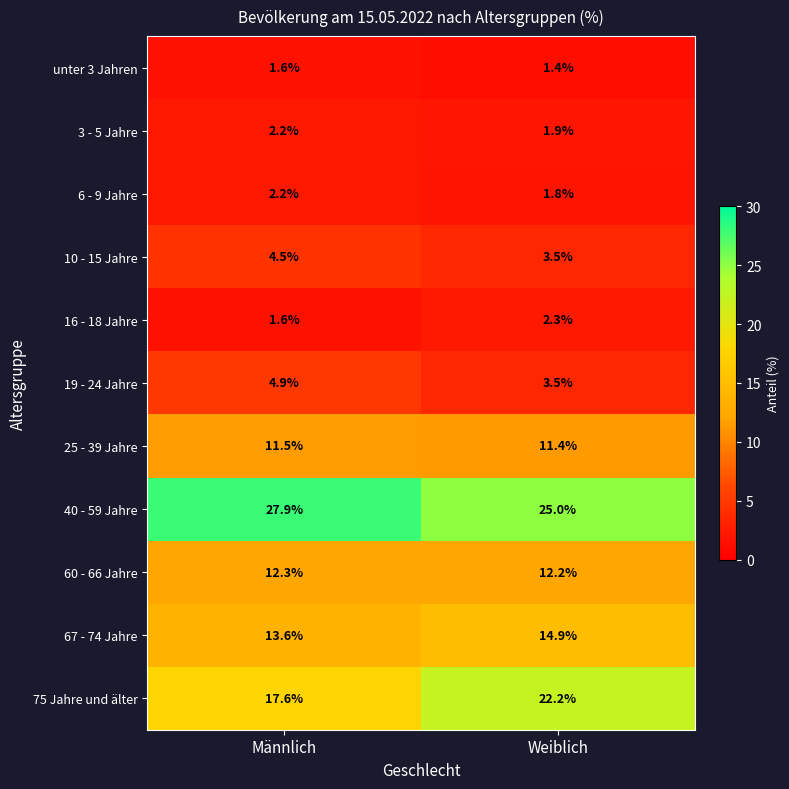

The 67 - 74 Jahre series shows 6.9 at Weiblich. True or false?

False